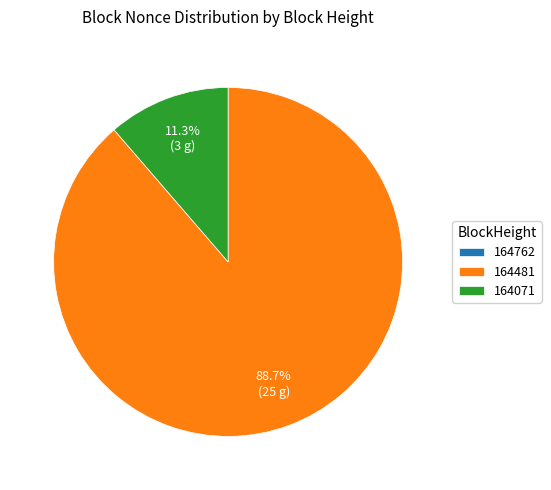

What percentage do 164071 and 164481 together represent?

100.0%